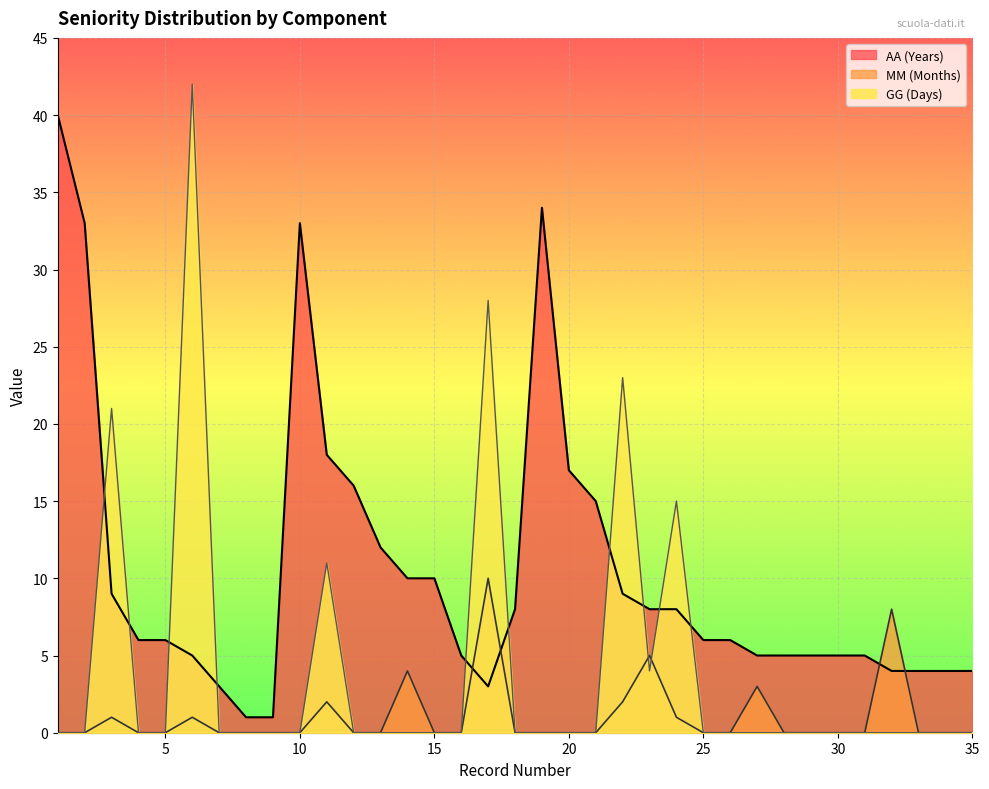

What is the total value across all series at 23?

17